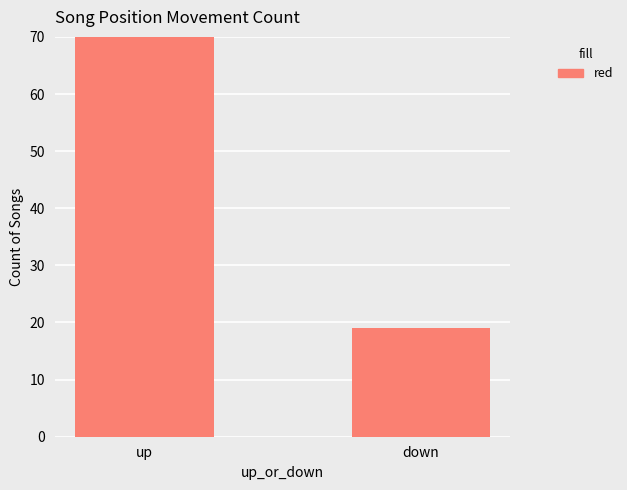

Where is the data nearest to the value 50?

up